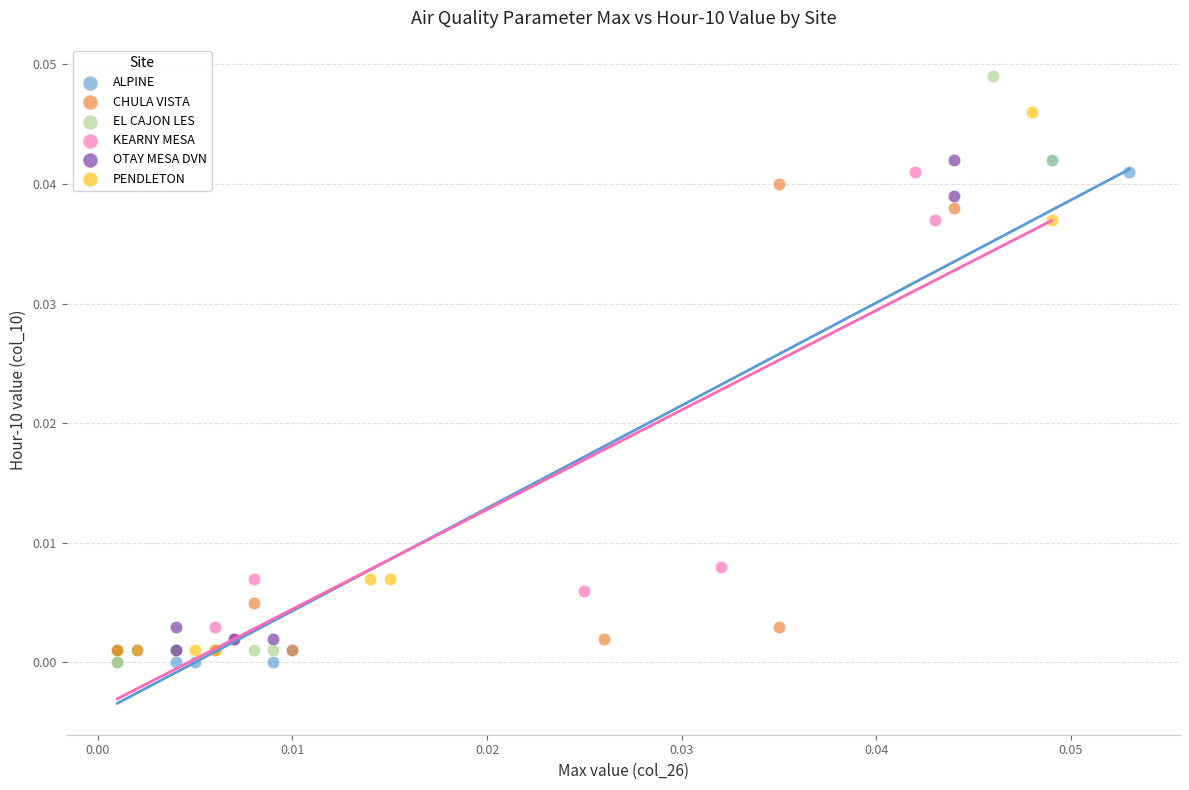

What are all the series names shown in the legend?

ALPINE, CHULA VISTA, EL CAJON LES, KEARNY MESA, OTAY MESA DVN, PENDLETON